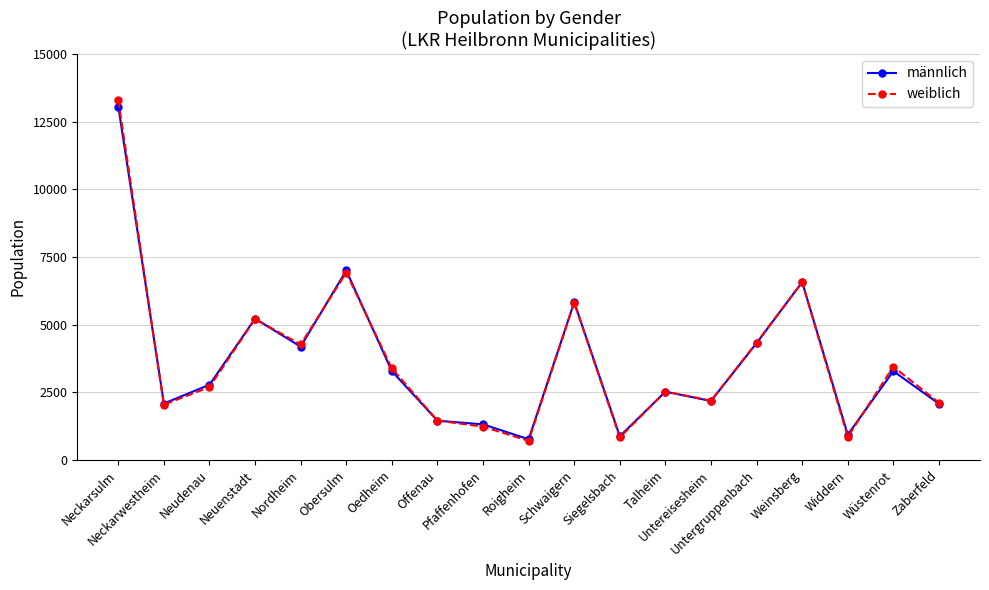

What is the average value of the männlich series?

3670